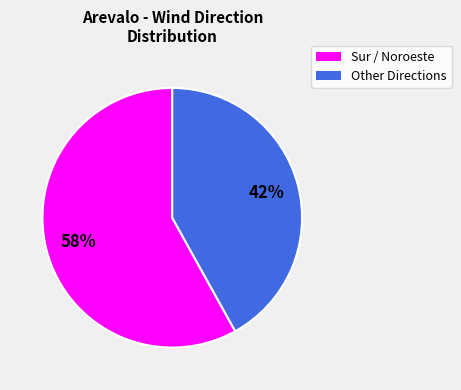

Does any single category account for the majority?

Yes